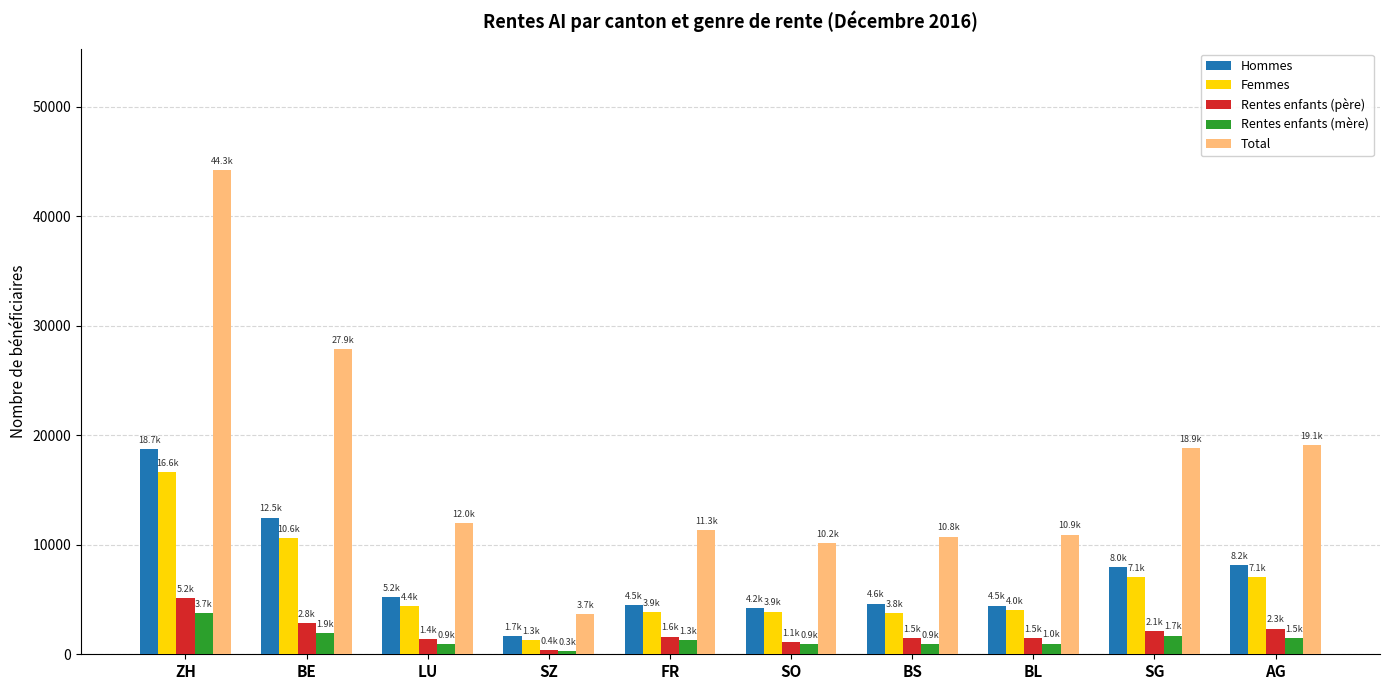

At which label does Rentes enfants (père) reach its peak?

ZH